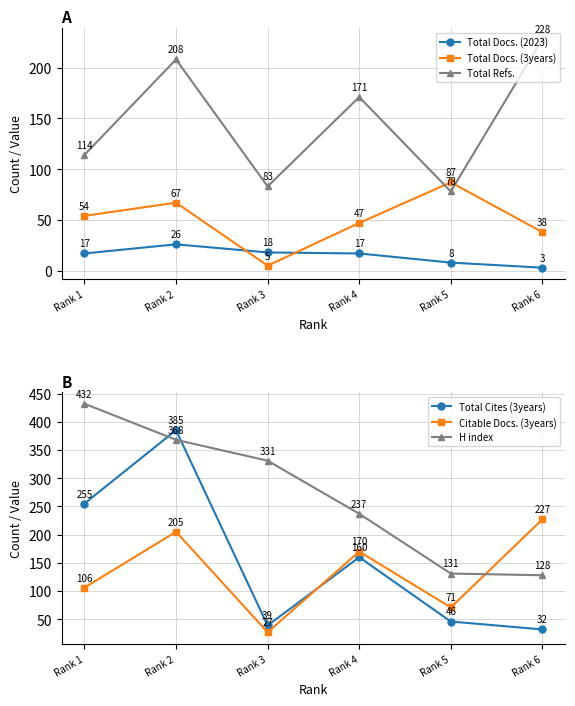

Which series has the largest range (max minus min)?

Total Cites (3years)